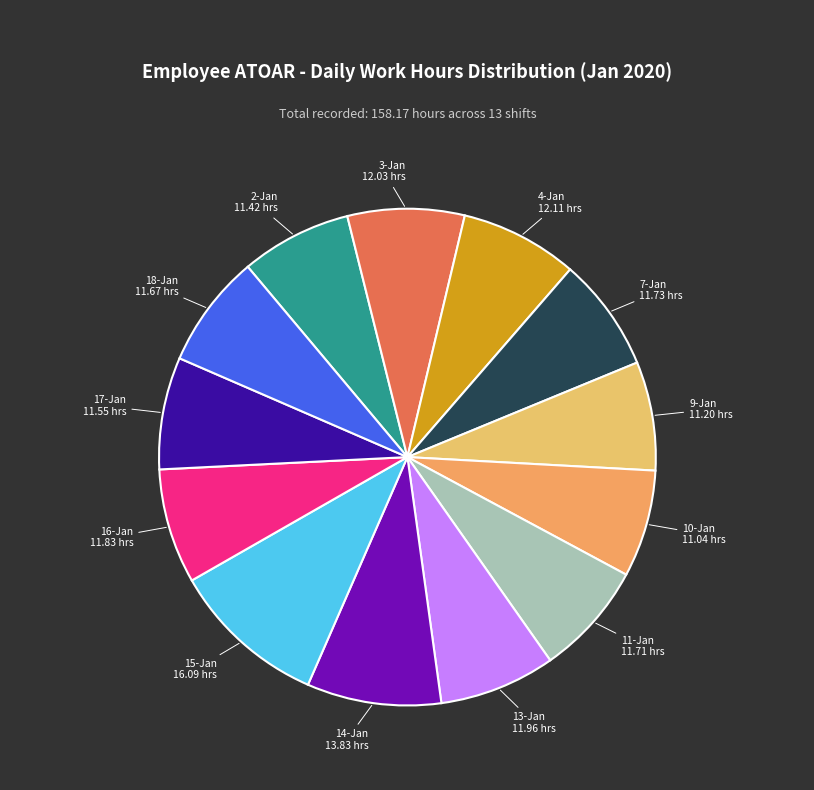

How many segments does this pie chart have?

13